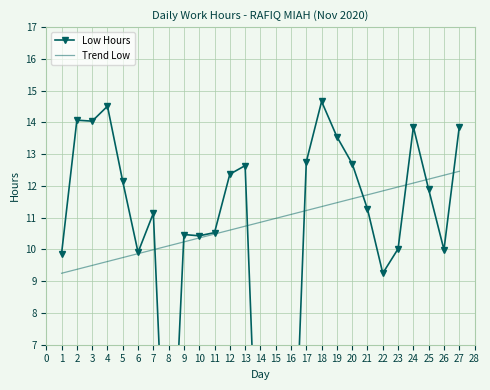

How many intersections are there between Trend Low and Low Hours?

8